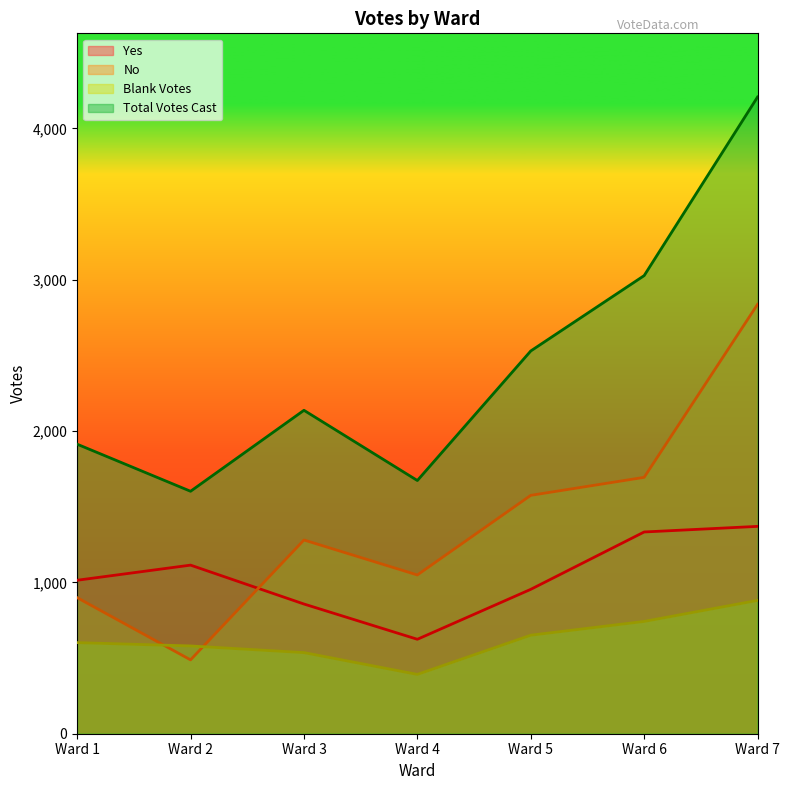

Reading left to right, transcribe all the data shown in this chart.

Yes: 1014	1114	857	624	954	1333	1370
No: 899	488	1280	1049	1575	1694	2837
Blank Votes: 602	580	536	392	651	742	881
Total Votes Cast: 1913	1602	2137	1673	2529	3027	4207